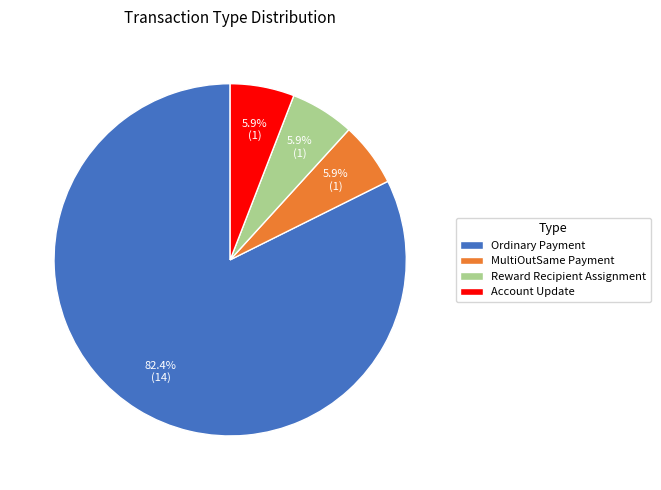

What is the largest slice in the pie chart?

Ordinary Payment